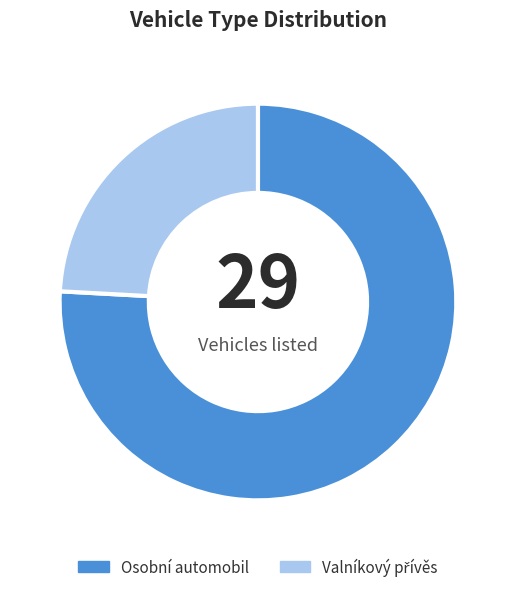

How many slices are in this pie chart?

2